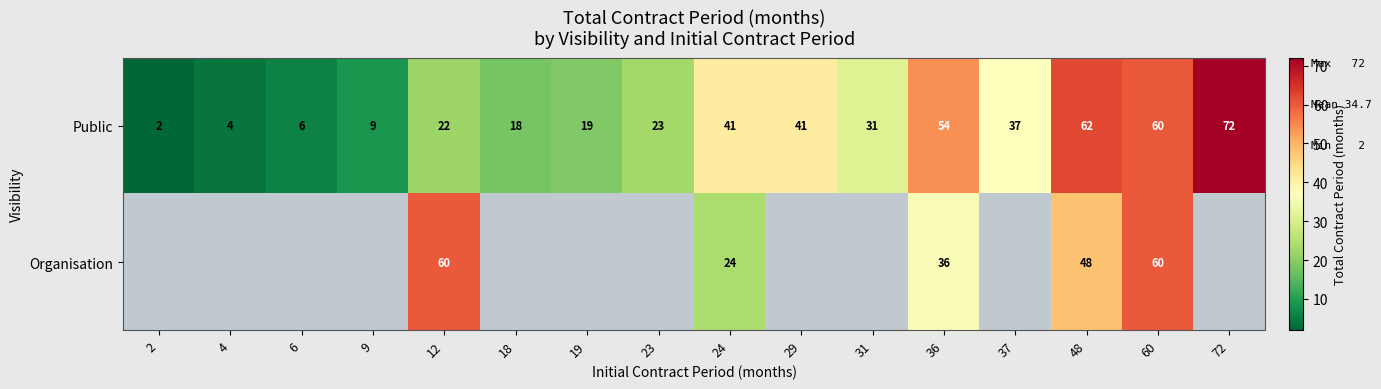

At which category is the sum across all series the highest?

60